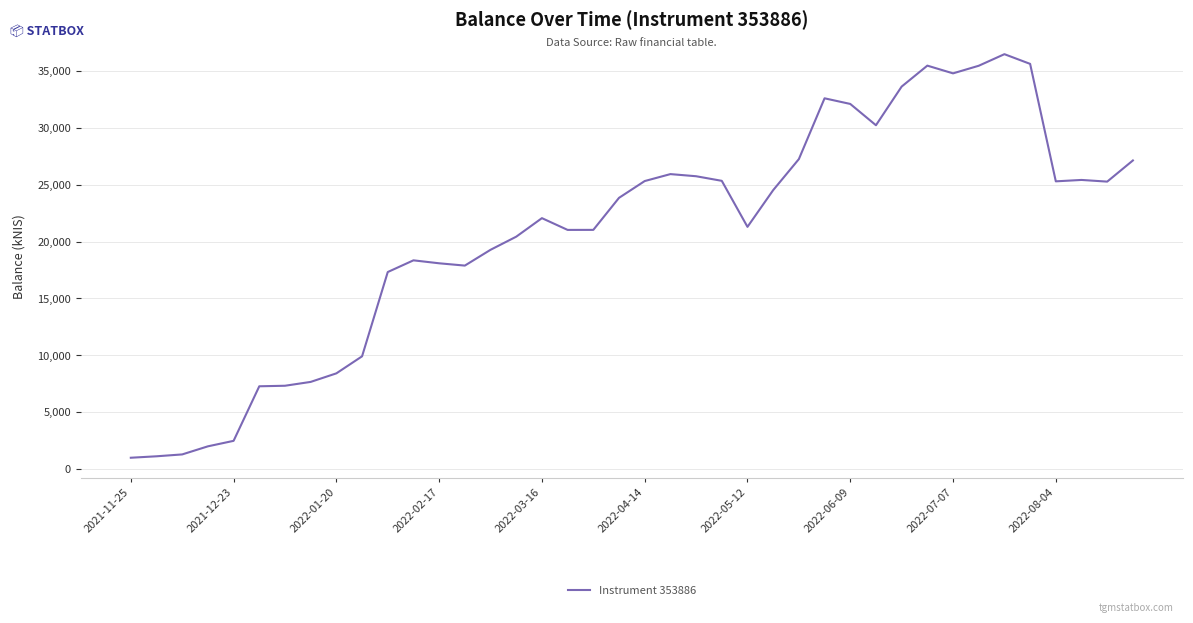

What is the difference between the maximum and minimum values?

35496.9